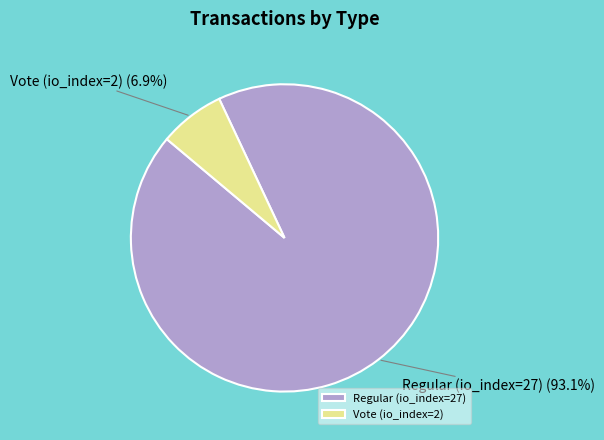

To the nearest percent, what is the difference between the Vote (io_index=2) and Regular (io_index=27) slice percentages?

86%